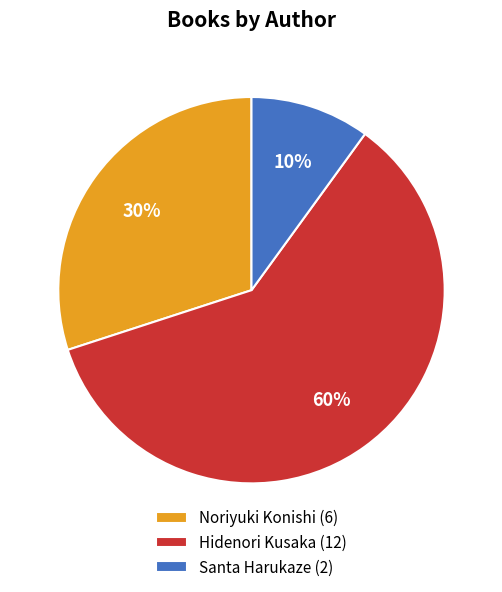

How many slices are in this pie chart?

3